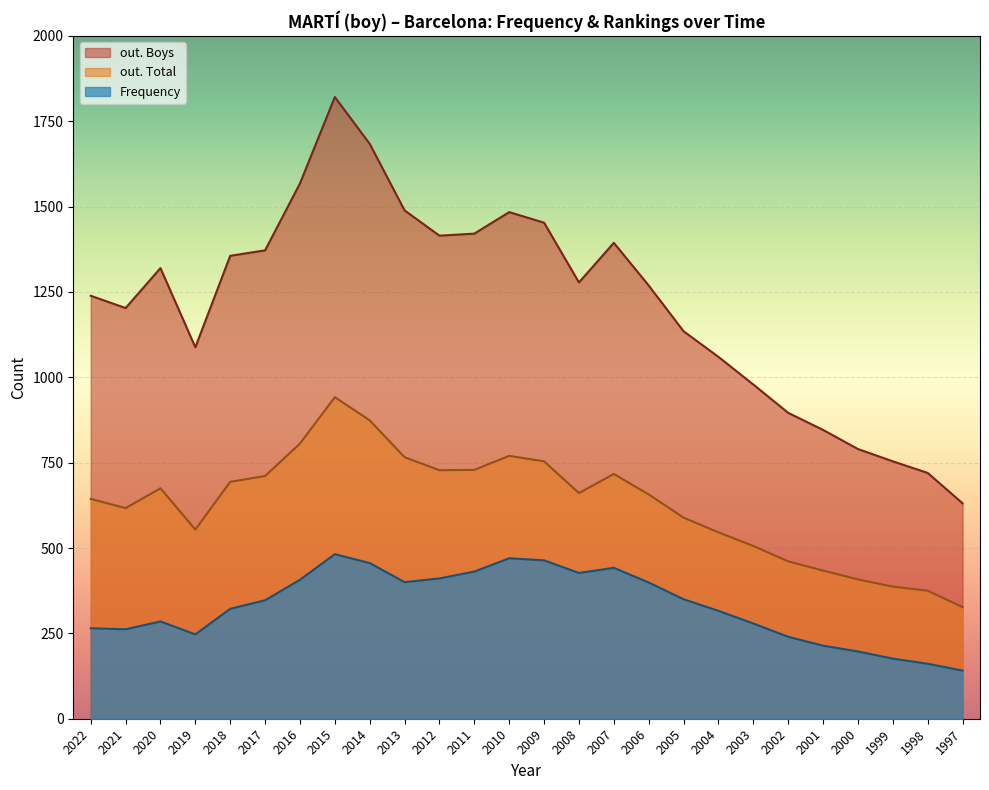

The value of out. Boys at 1999 is 292. True or false?

False